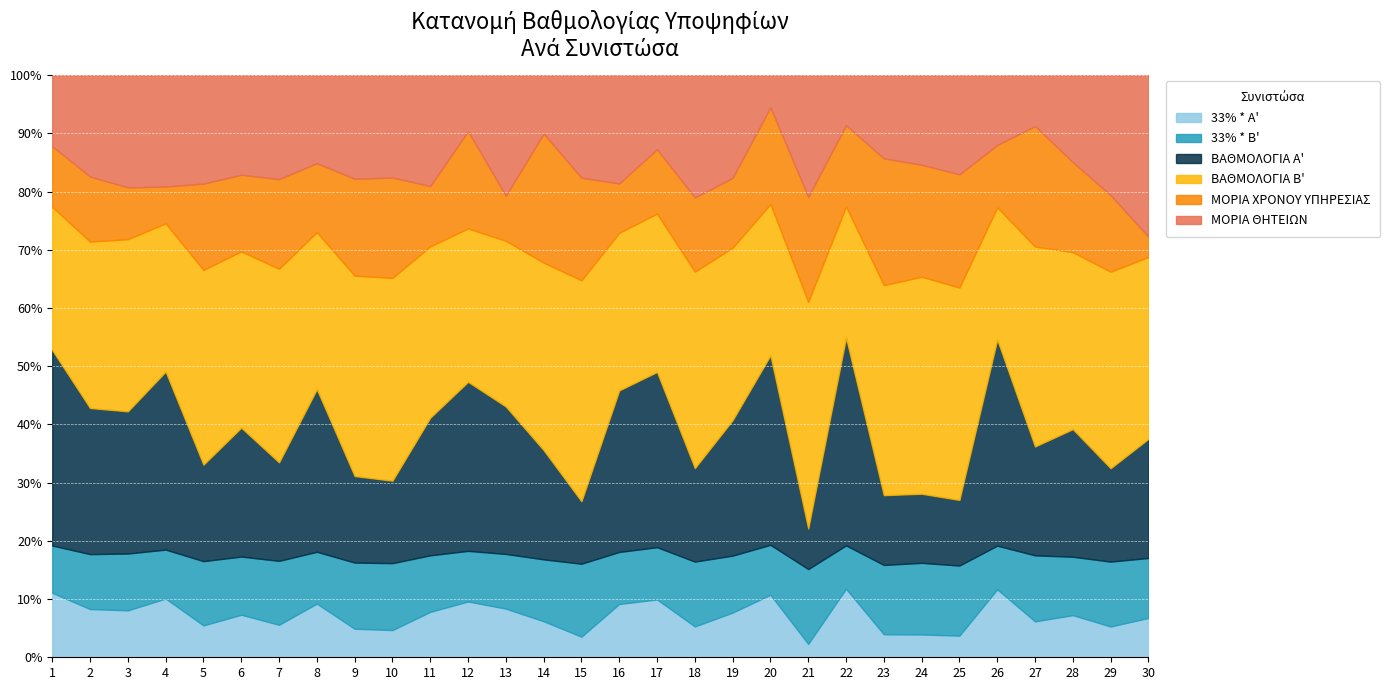

Reading right to left, transcribe all the data shown in this chart.

33% * A': 95.7	92.4	122.1	105.6	194.7	79.2	82.5	85.8	212.8	52.8	198.0	156.8	115.5	189.8	183.2	80.8	135.3	176.6	198.0	168.3	112.2	122.1	219.4	150.2	189.8	153.4	265.6	222.8	245.8	305.2
33% * B': 146.0	194.5	169.3	193.9	124.9	256.4	259.1	258.2	134.5	295.0	158.1	199.5	242.7	171.4	178.7	285.8	232.2	198.3	179.5	209.4	275.9	282.8	211.9	295.0	259.4	309.5	221.1	269.8	280.0	223.8
ΒΑΘΜΟΛΟΓΙΑ Α': 290.0	280.0	370.0	320.0	590.0	240.0	250.0	260.0	645.0	160.0	600.0	475.0	350.0	575.0	555.0	245.0	410.0	535.0	600.0	510.0	340.0	370.0	665.0	455.0	575.0	465.0	805.0	675.0	745.0	925.0
ΒΑΘΜΟΛΟΓΙΑ Β': 442.5	589.5	513.0	587.6	378.5	777.0	785.0	782.5	407.5	894.0	479.0	604.5	735.5	519.5	541.5	866.0	703.5	601.0	543.9	634.5	836.0	857.0	642.0	894.0	786.0	938.0	670.0	817.5	848.5	678.2
ΜΟΡΙΑ ΧΡΟΝΟΥ ΥΠΗΡΕΣΙΑΣ: 49.5	229.5	261.0	354.0	178.5	414.0	405.0	472.5	252.0	414.0	306.0	244.5	277.5	211.5	169.5	402.0	484.5	163.5	345.0	223.5	414.0	414.0	282.0	414.0	342.0	415.5	166.5	246.0	331.5	286.5
ΜΟΡΙΑ ΘΗΤΕΙΩΝ: 393.0	360.0	252.0	149.6	200.0	363.0	324.0	310.0	155.5	480.0	102.0	360.0	458.0	243.0	372.0	402.0	219.0	437.5	198.9	411.0	422.0	443.0	360.0	480.0	444.0	522.5	503.5	532.5	517.0	336.7